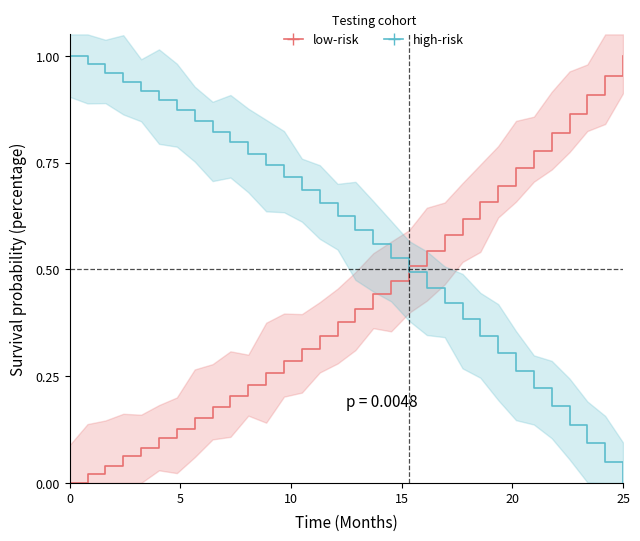

List the series in order of their peak value, highest first.

low-risk, high-risk